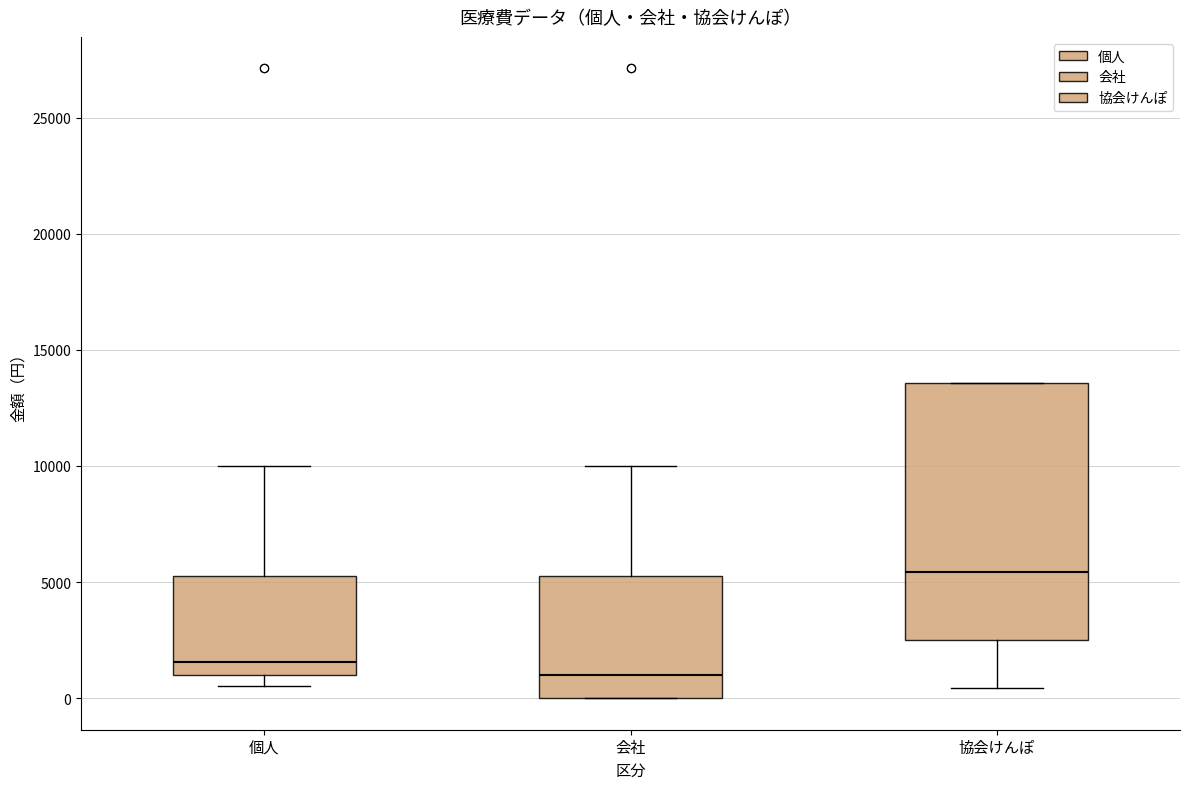

Which box is the tallest, from its lower edge to its upper edge?

協会けんぽ